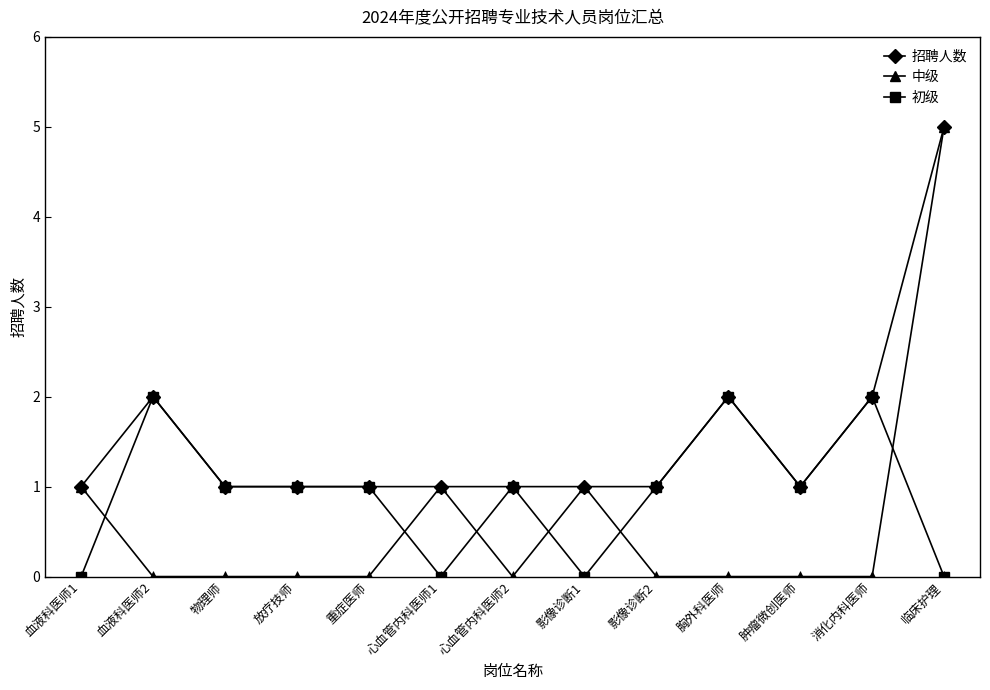

What is the sum of all 中级 values?

8